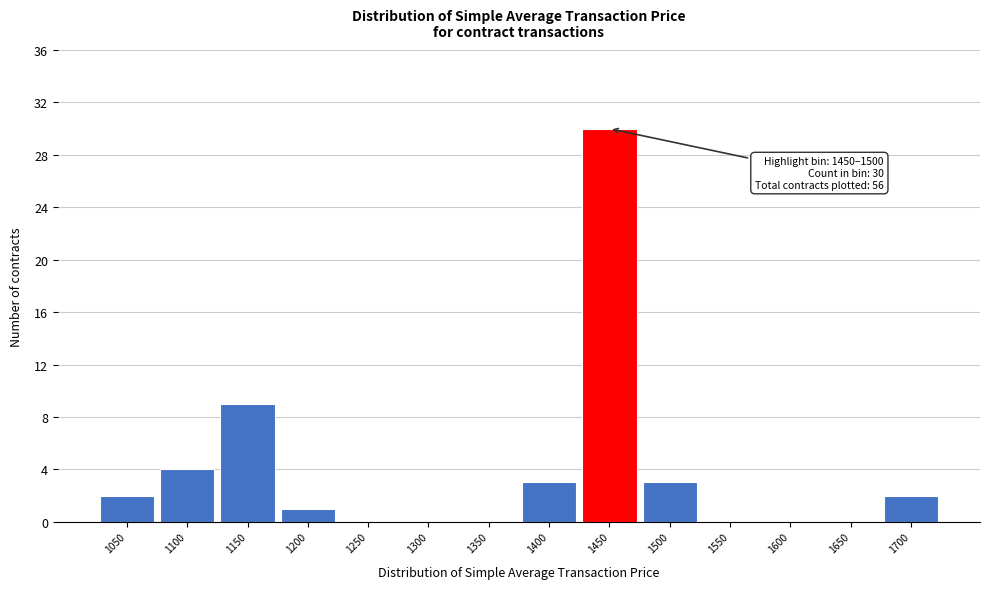

Reading right to left, transcribe all the data shown in this chart.

1700=2	1650=0	1600=0	1550=0	1500=3	1450=30	1400=3	1350=0	1300=0	1250=0	1200=1	1150=9	1100=4	1050=2